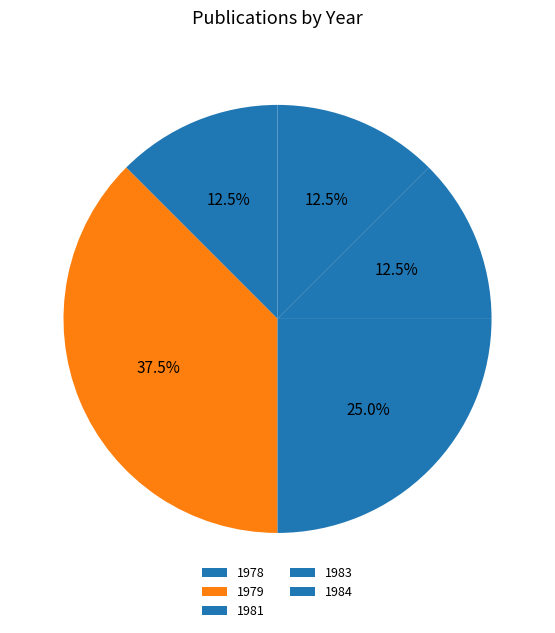

How many slices are in this pie chart?

5